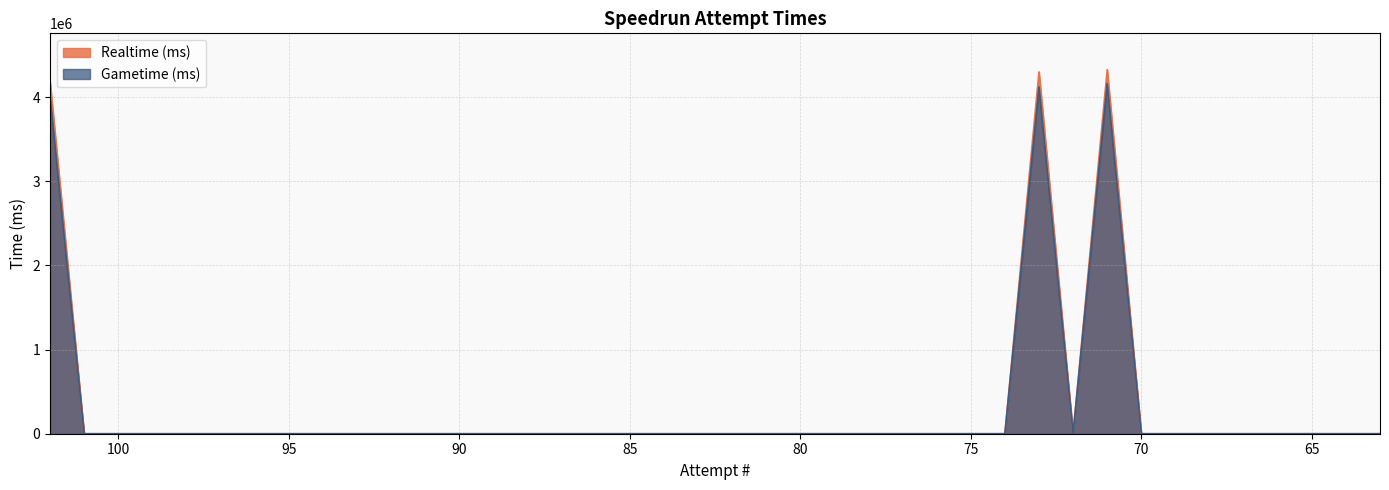

The value of Gametime (ms) at 97 is -1368023. True or false?

False